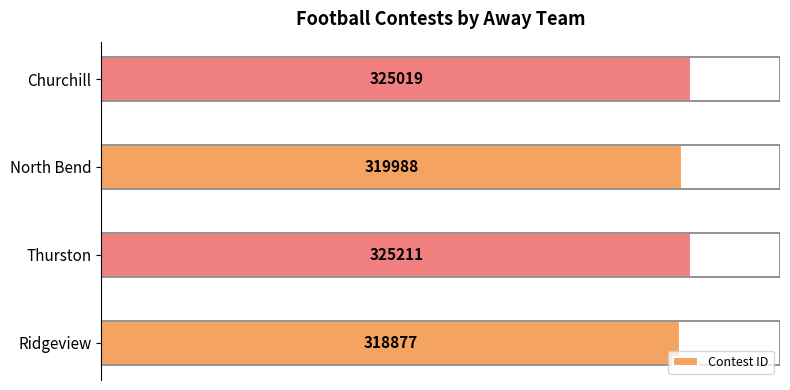

Does the chart contain any negative values?

No